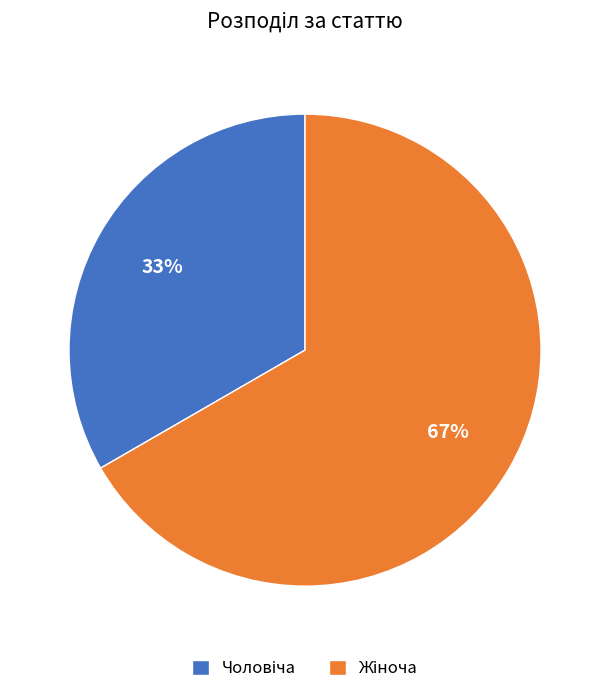

How many segments does this pie chart have?

2